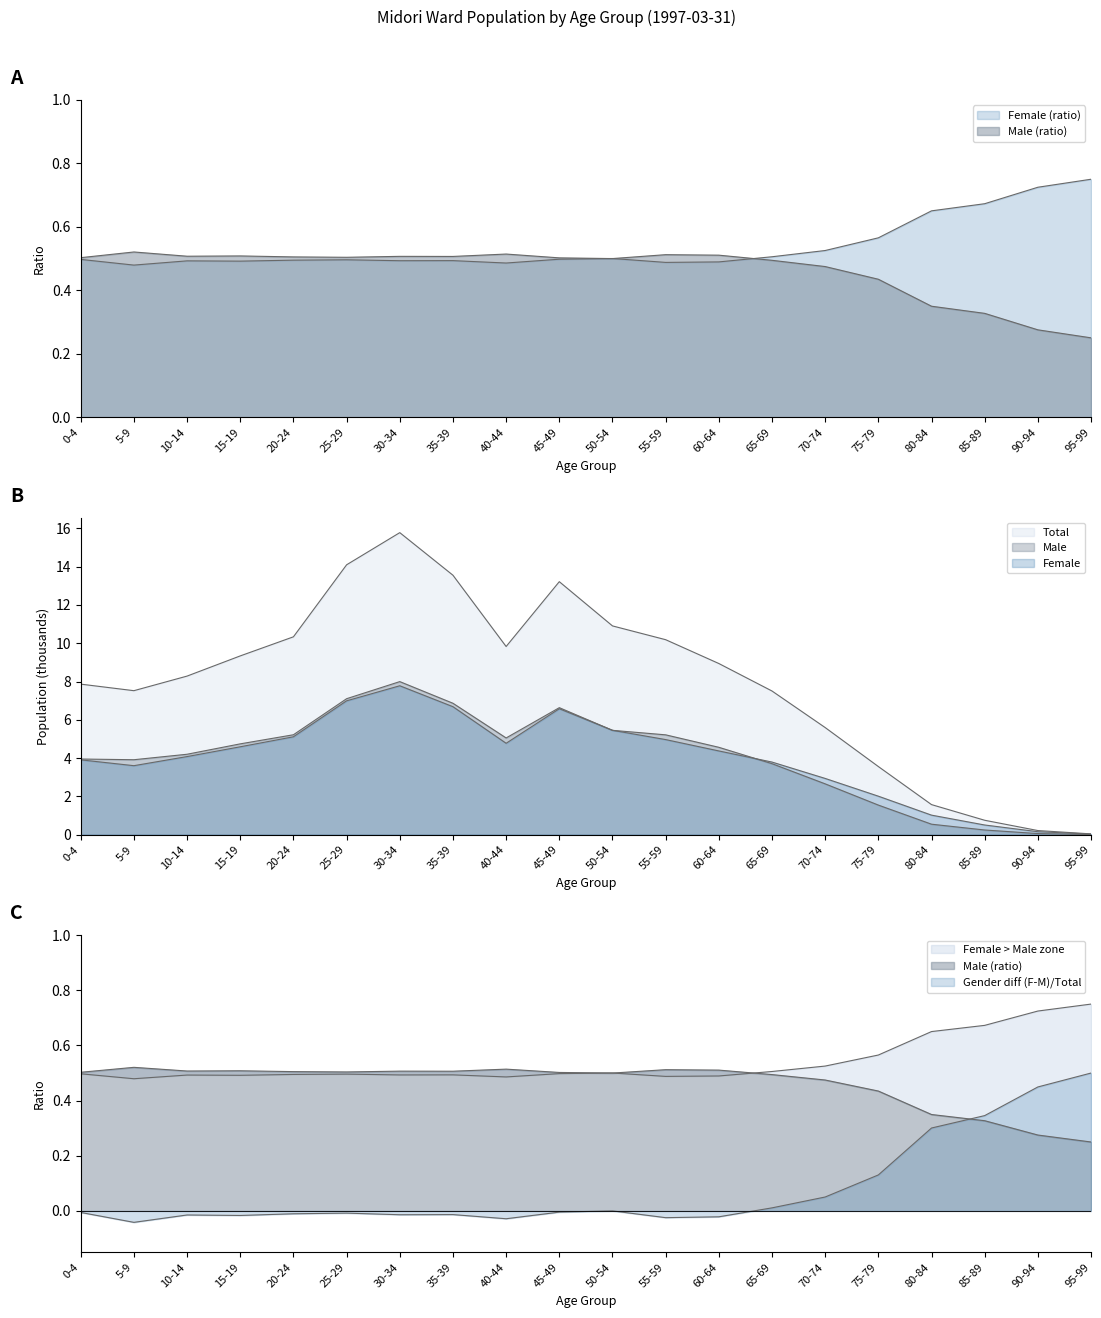

The Female series shows 5.2 at 30-34. True or false?

False